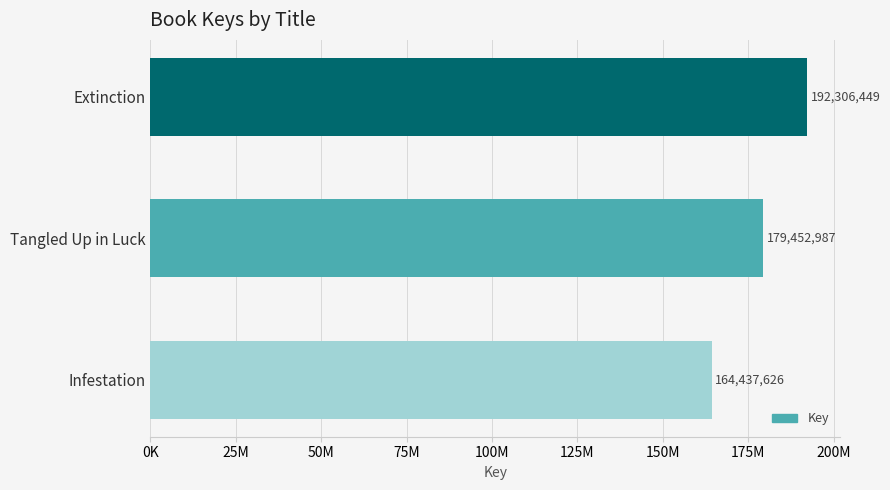

Are the bars horizontal?

Yes